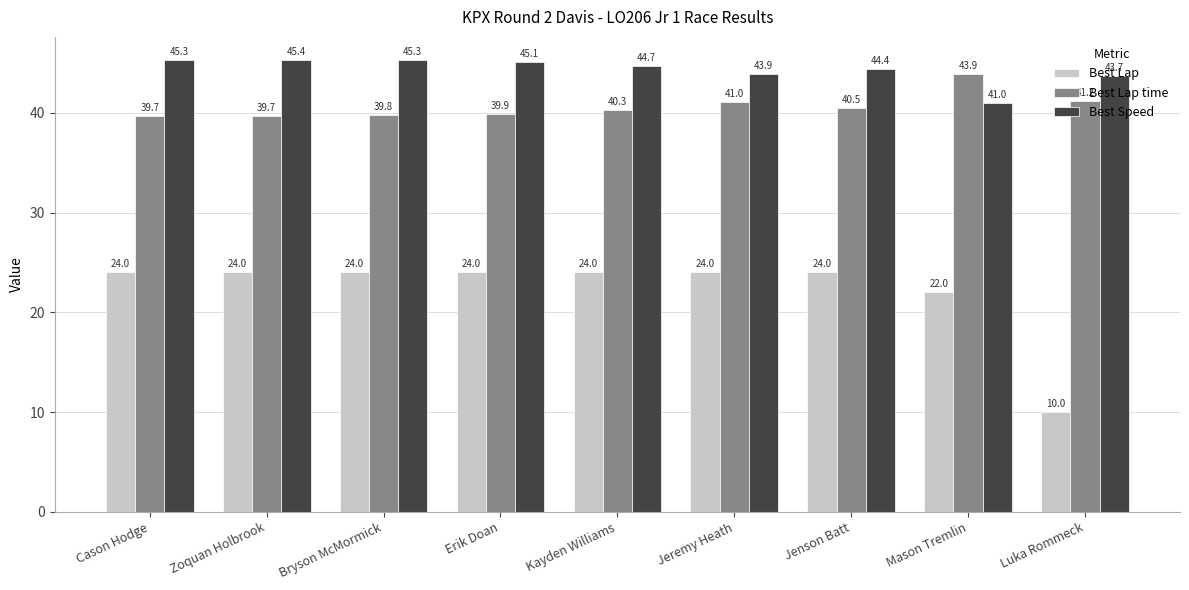

Is the value of Best Lap at Jenson Batt greater than the value of Best Speed at Mason Tremlin?

No